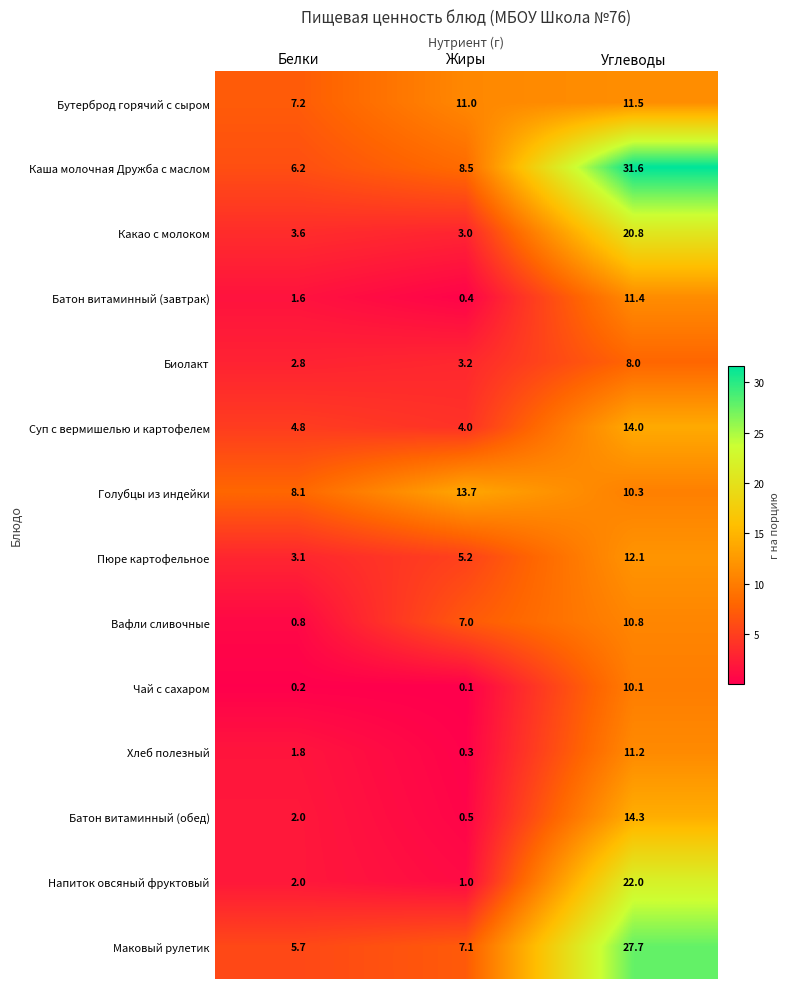

What is the difference between the highest and lowest values at Жиры?

13.6